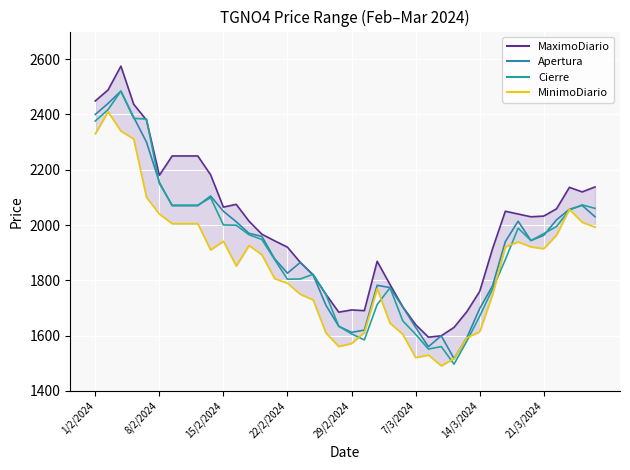

Which series has the widest spread of values?

Cierre